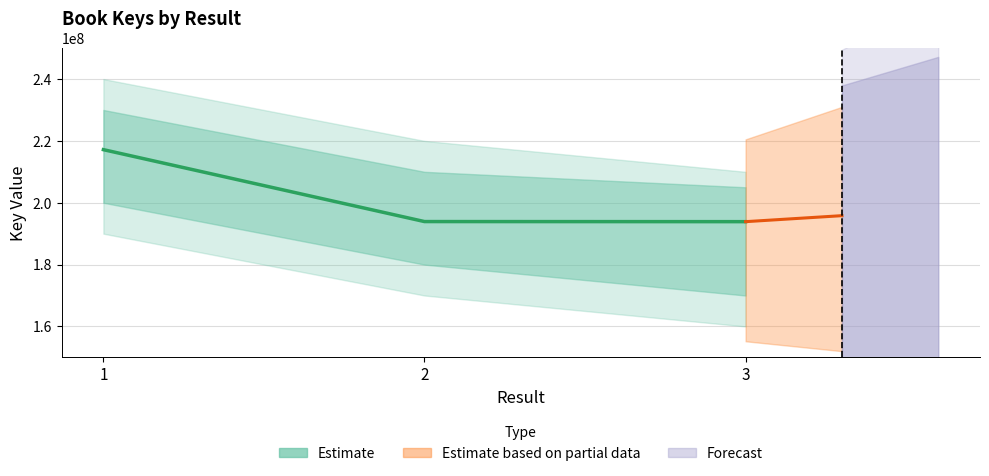

What is the difference between the maximum and minimum values?

23287559